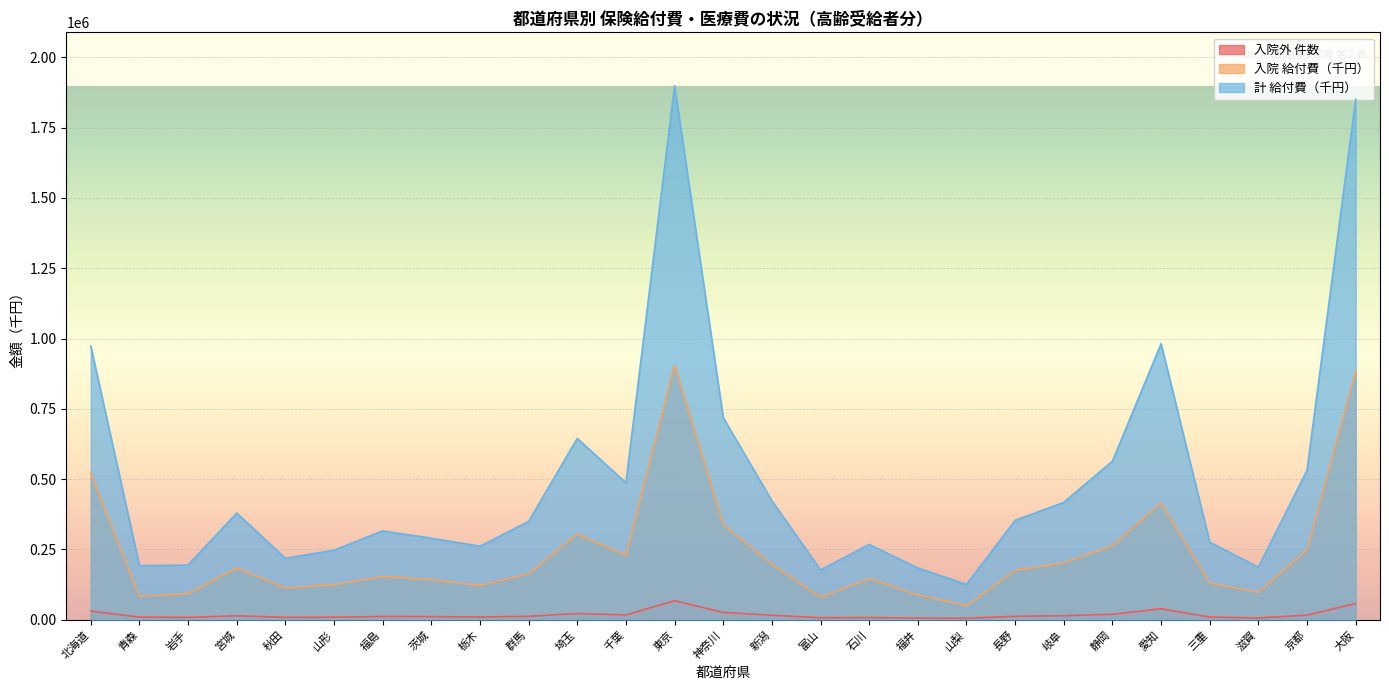

Is the value of 計_給付費(千円) at 埼玉 greater than the value of 入院外_件数 at 岩手?

Yes